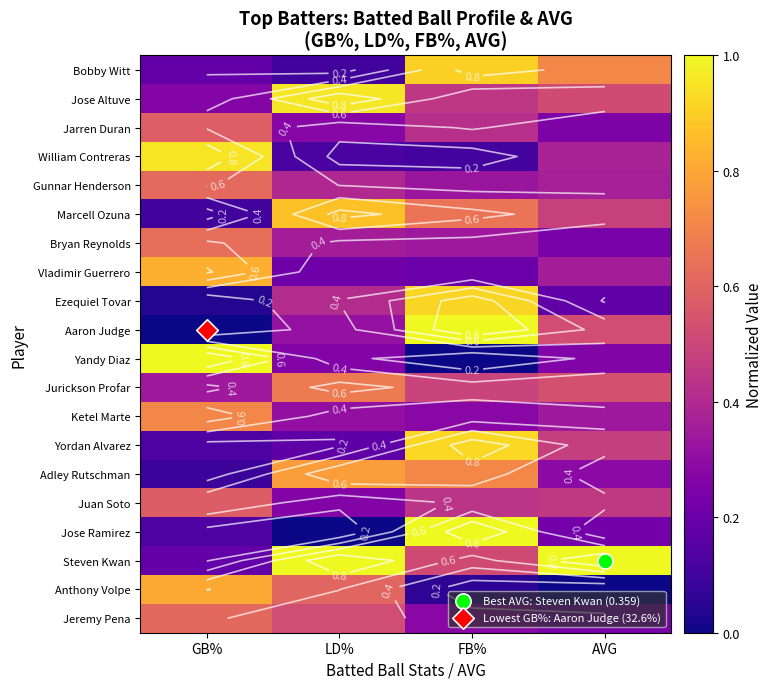

What is the highest value of the Steven Kwan series?

1.0